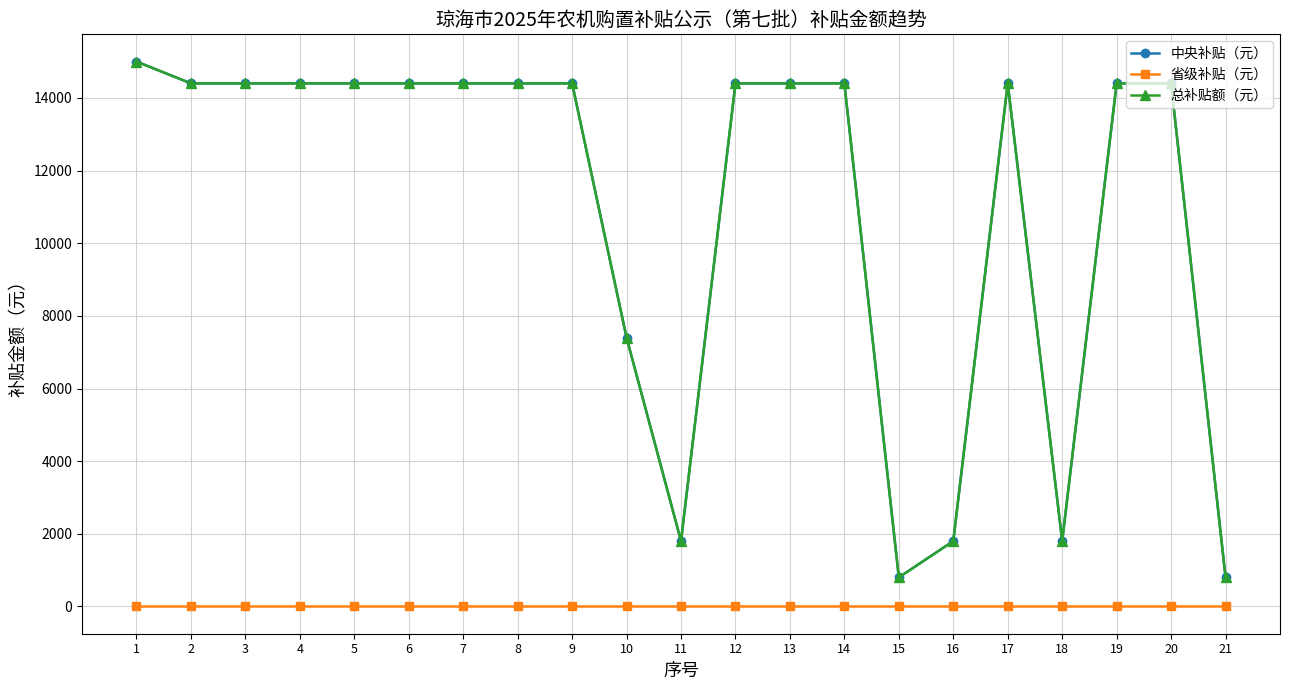

Rank the series by their maximum value, from lowest to highest.

省级补贴（元）, 中央补贴（元）, 总补贴额（元）